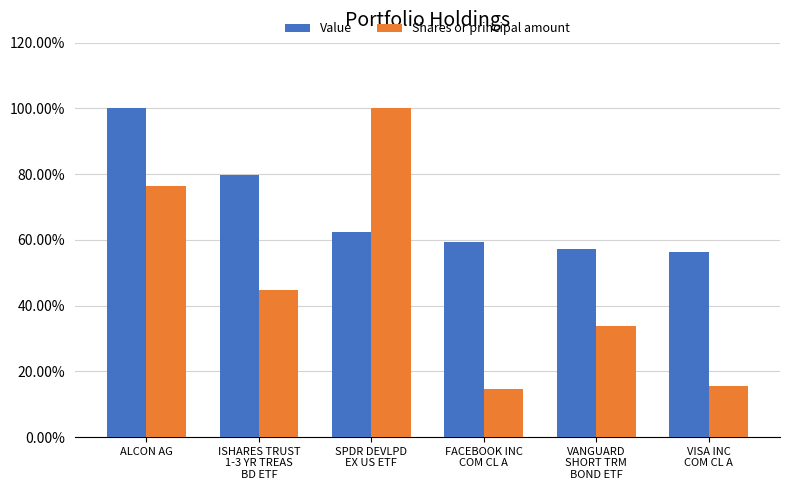

At how many categories does at least one series exceed 0?

6